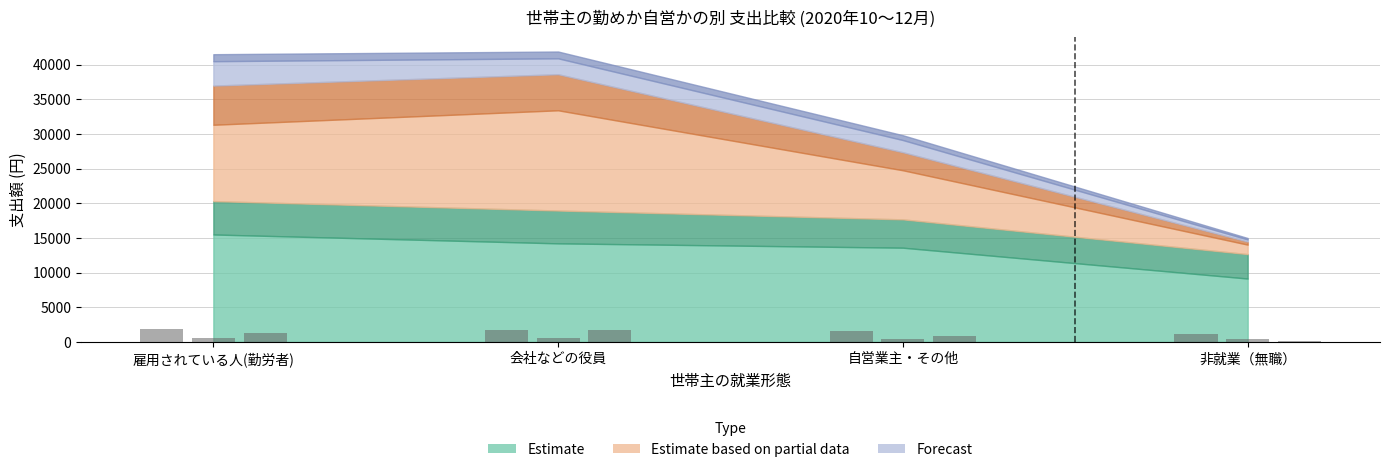

Which has a higher value, 会社などの役員 or 非就業（無職）?

会社などの役員